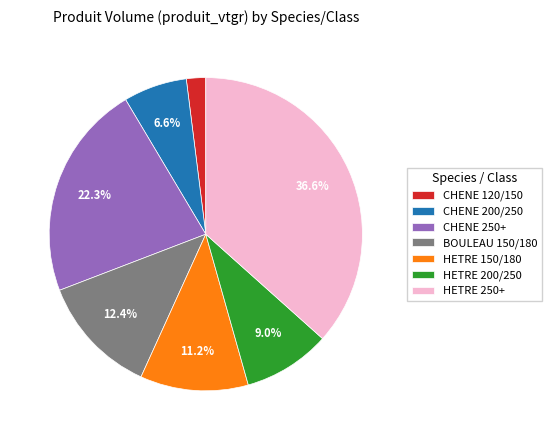

How many segments does this pie chart have?

7